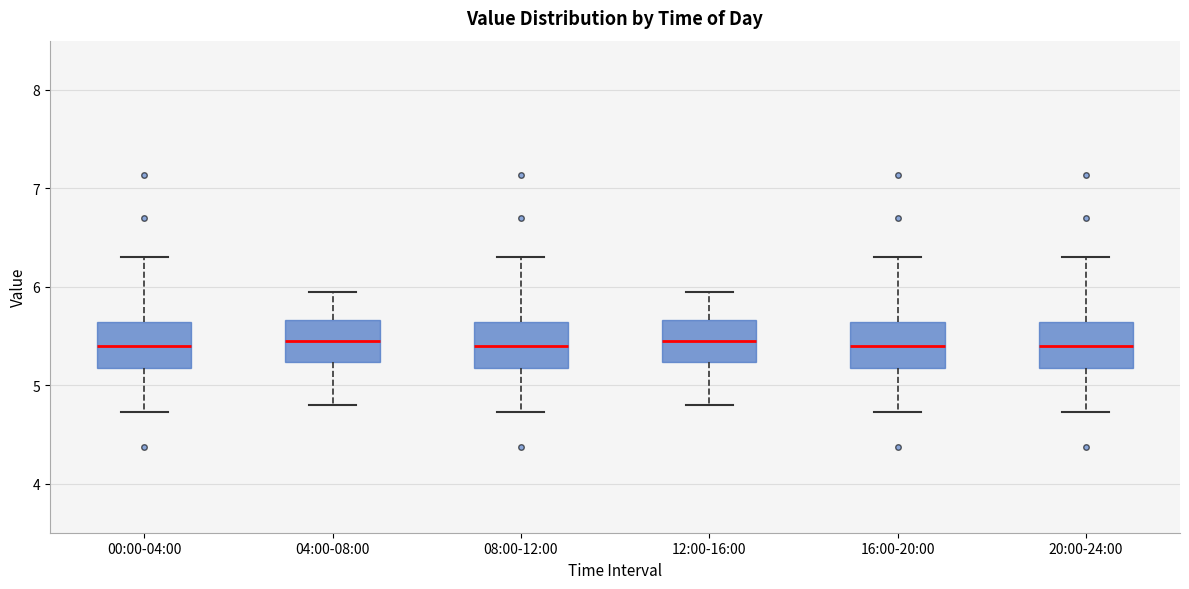

Reading left to right, transcribe this box plot: for each box, give where its median line is, the range the box spans, and where its two whiskers end, as read against the y-axis. The values are not printed on the chart, so give them approximately, as read against the axis.

00:00-04:00: median 5.4, box 5.2 to 5.6, whiskers 4.7 to 6.3
04:00-08:00: median 5.5, box 5.2 to 5.7, whiskers 4.8 to 6.0
08:00-12:00: median 5.4, box 5.2 to 5.6, whiskers 4.7 to 6.3
12:00-16:00: median 5.5, box 5.2 to 5.7, whiskers 4.8 to 6.0
16:00-20:00: median 5.4, box 5.2 to 5.6, whiskers 4.7 to 6.3
20:00-24:00: median 5.4, box 5.2 to 5.6, whiskers 4.7 to 6.3